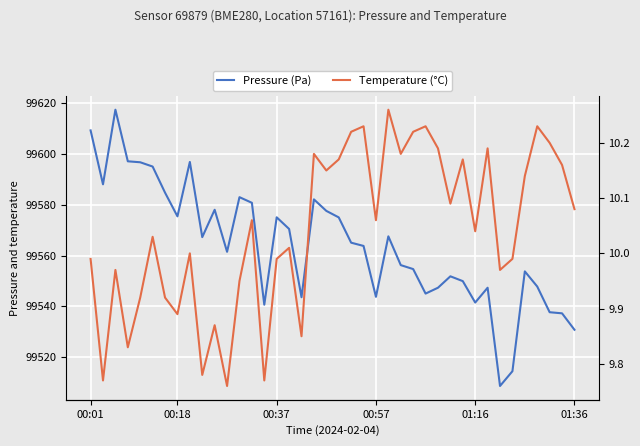

Which has a higher value, 8 or 12?

8